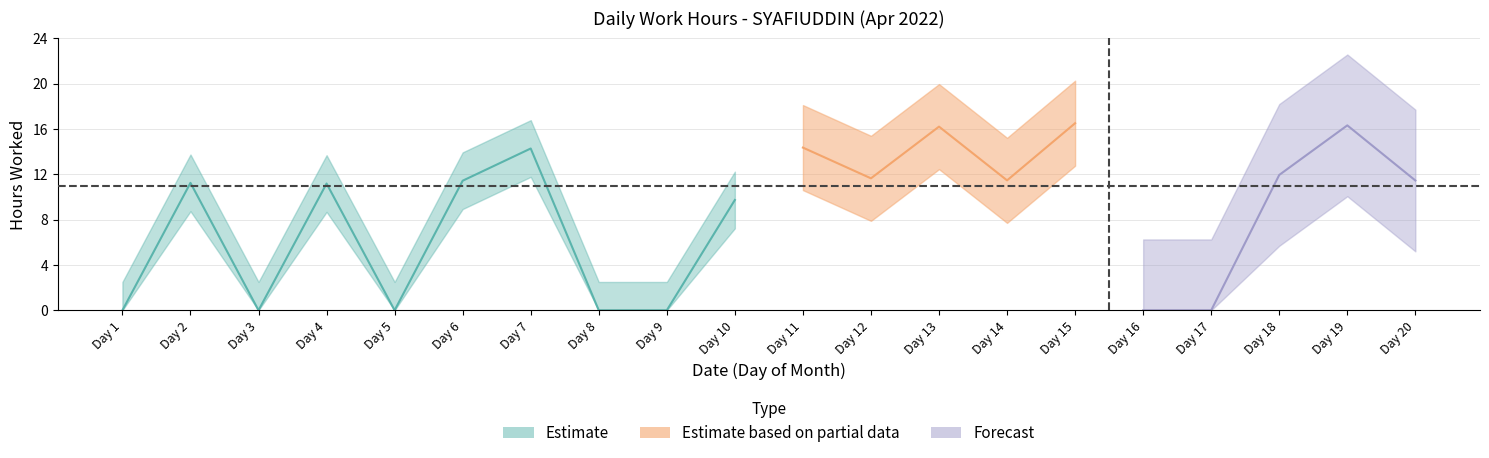

Is it true that the value at 14 is 11.5?

True